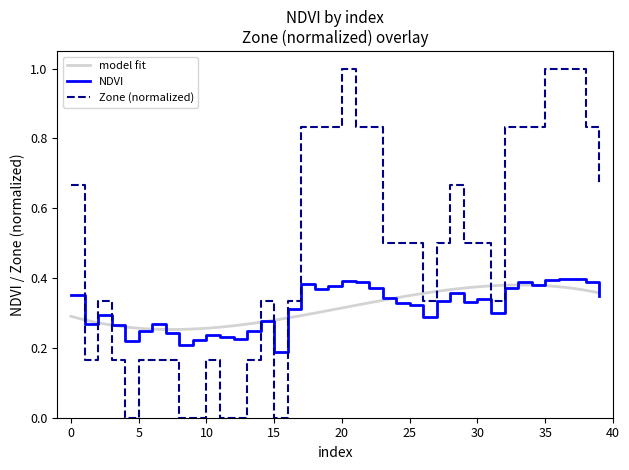

At which category is the sum across all series the highest?

36